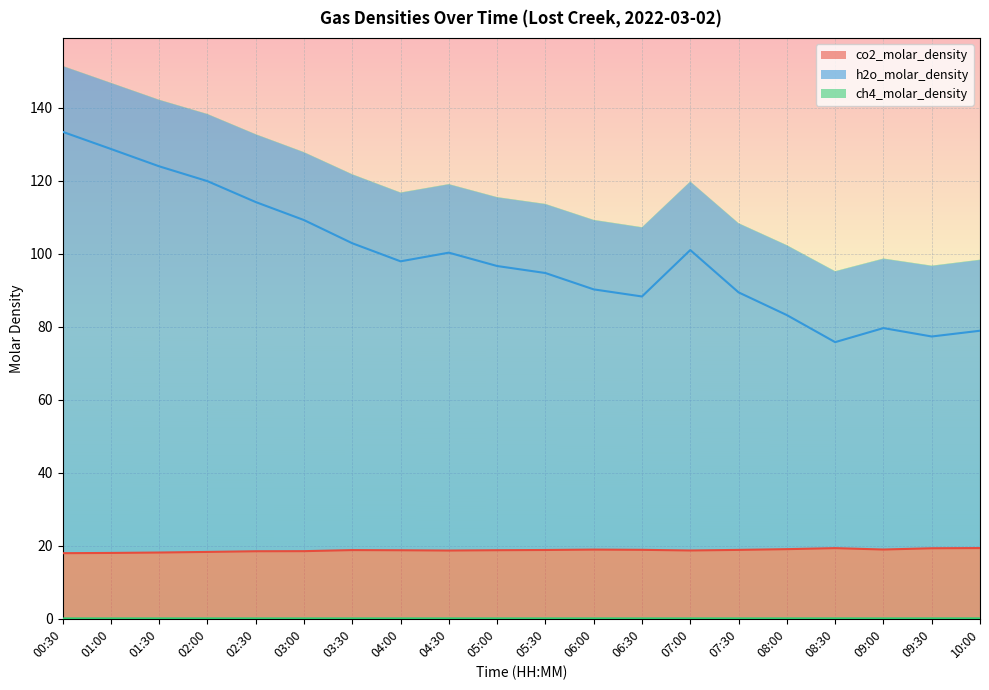

List the series in order of their peak value, highest first.

h2o_molar_density, co2_molar_density, ch4_molar_density